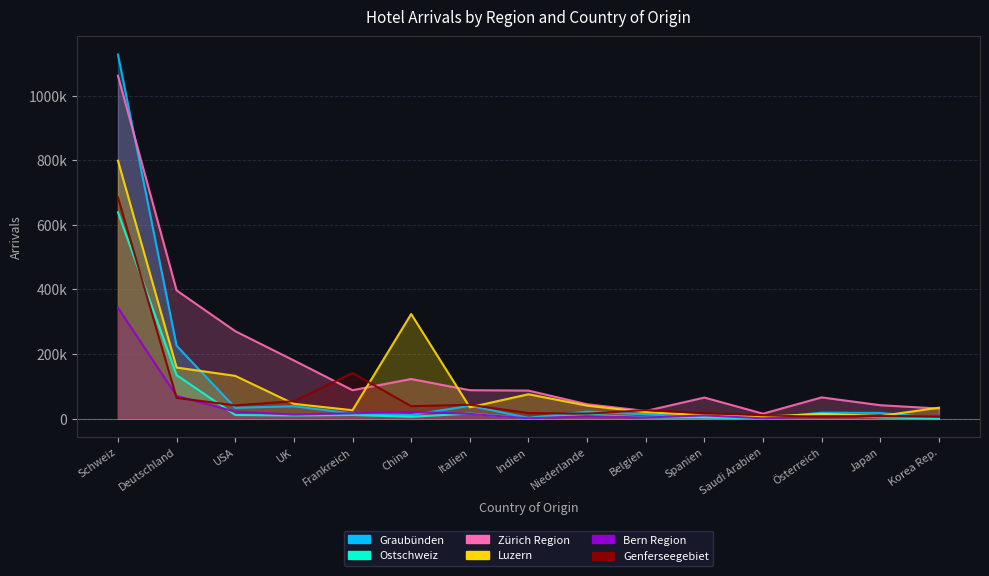

The value of Luzern Ankünfte at China is 573243. True or false?

False